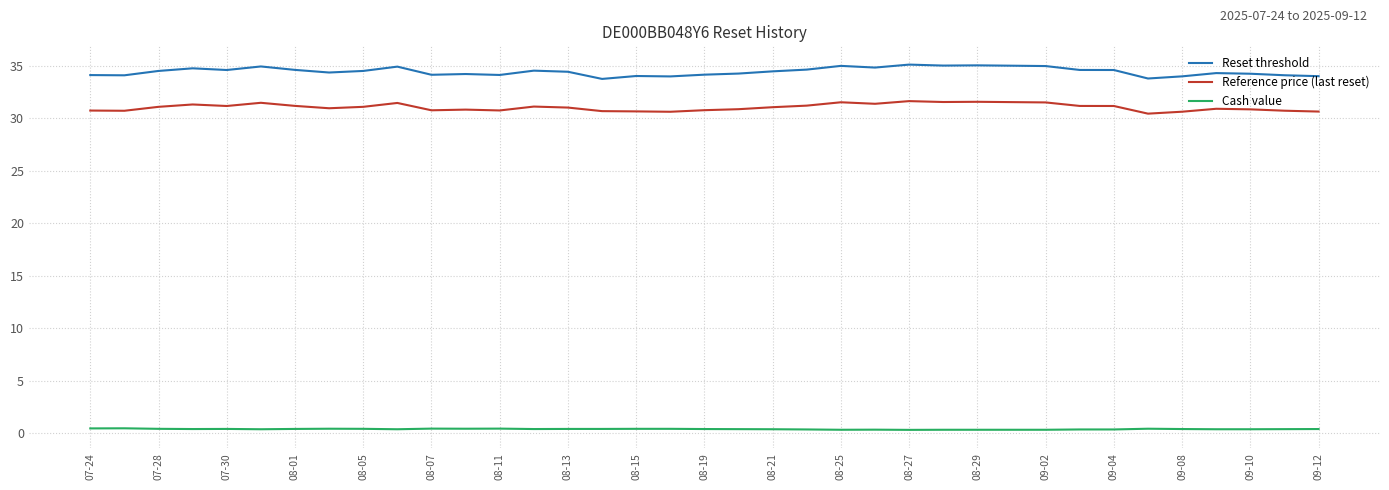

Count the Cash value values in the range 0 to 1.

37